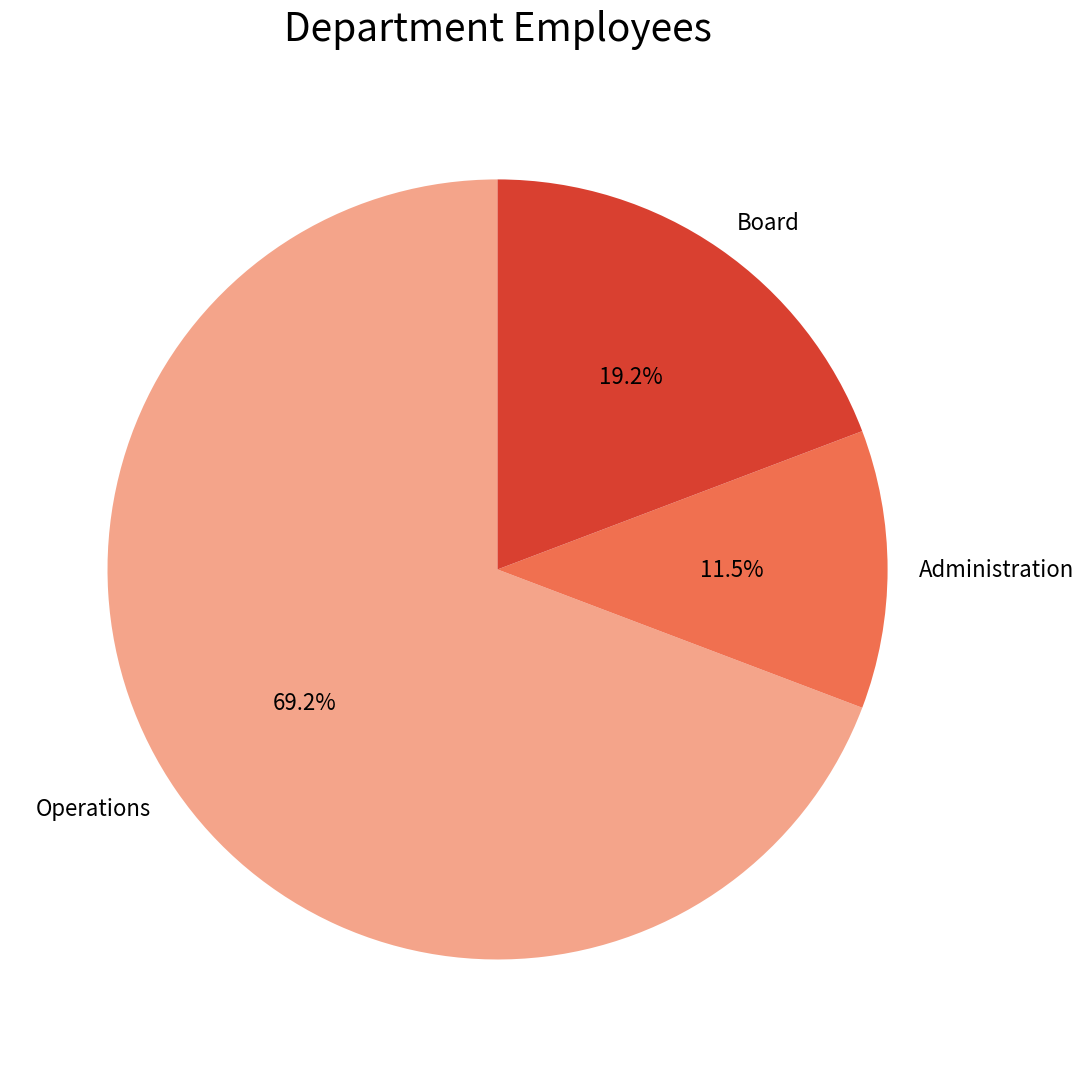

How many segments does this pie chart have?

3